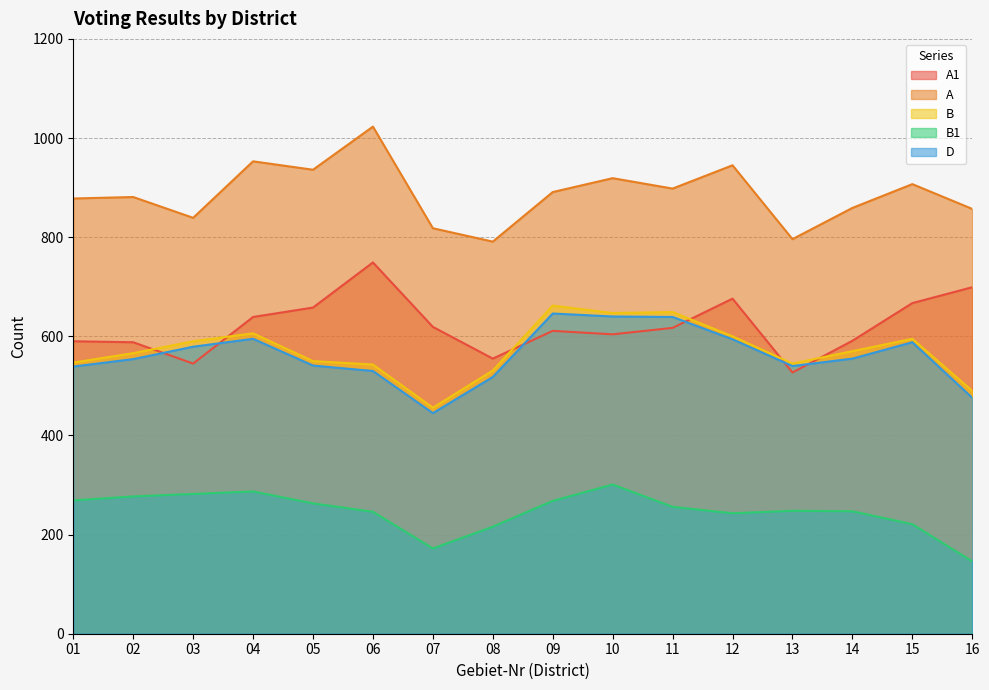

At which category is the sum across all series the highest?

10